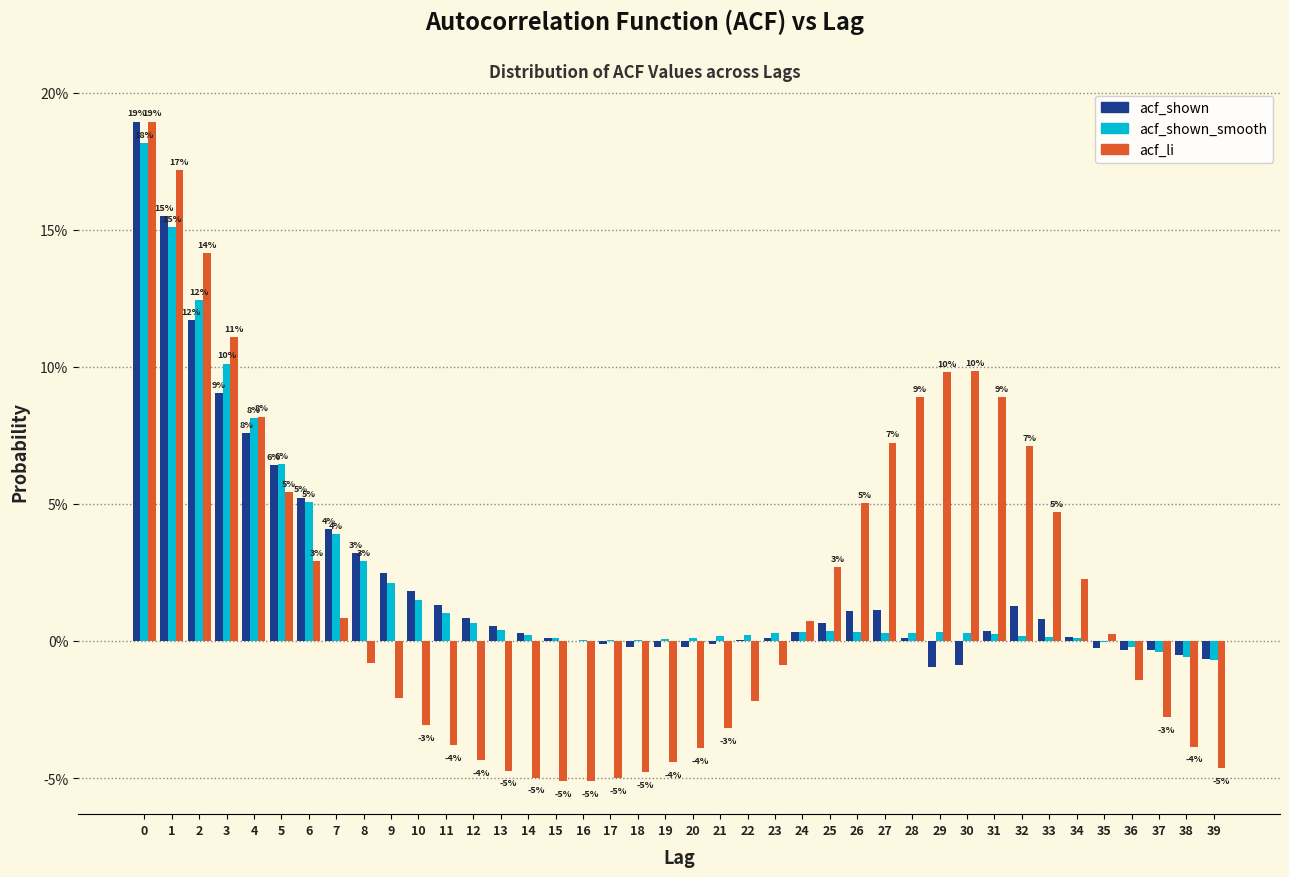

What is the greatest value displayed?

18.9